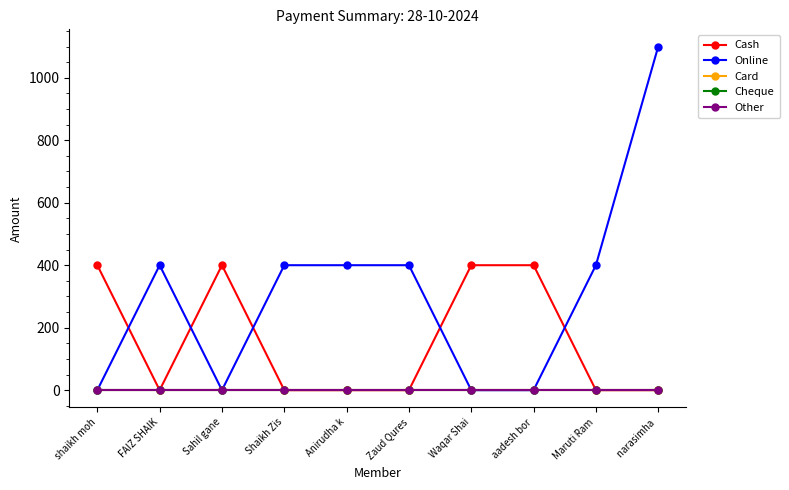

Is this an area chart (filled region under the line)?

No